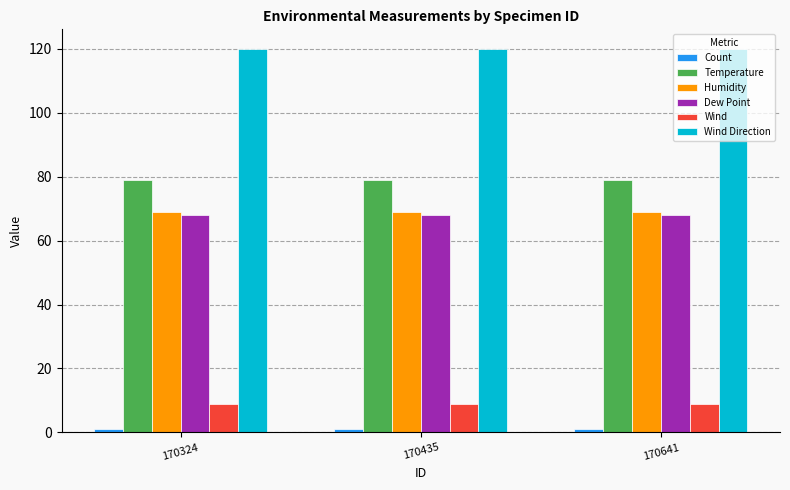

Is it true that Wind equals 9 at 170641?

True